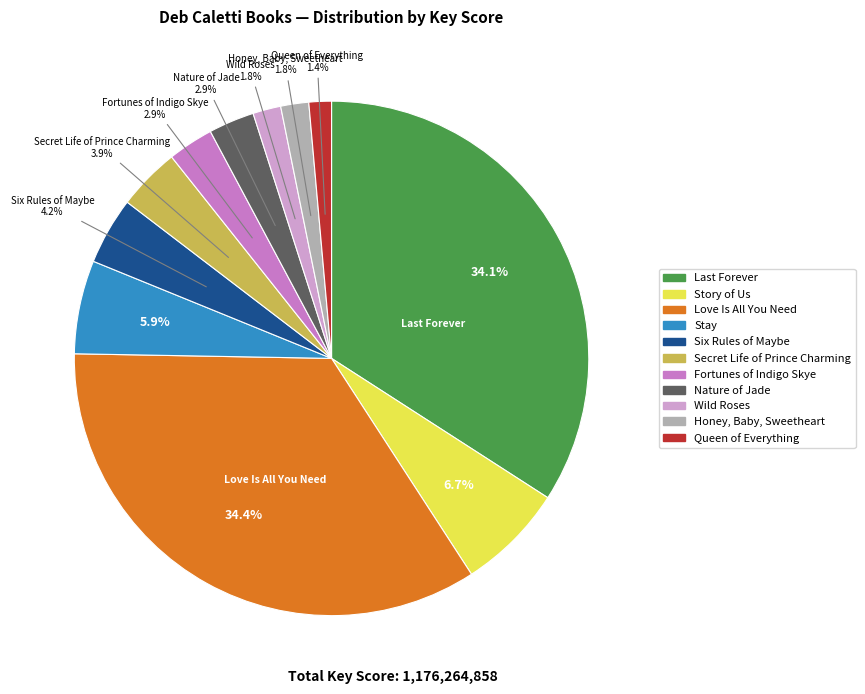

Is Nature of Jade the majority of the pie?

No